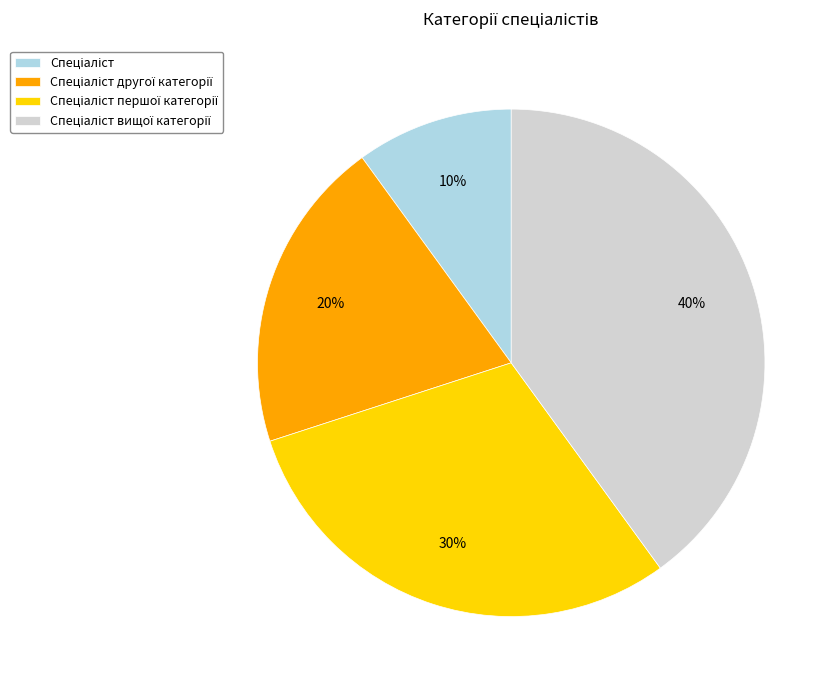

Is there a majority slice in this chart?

No